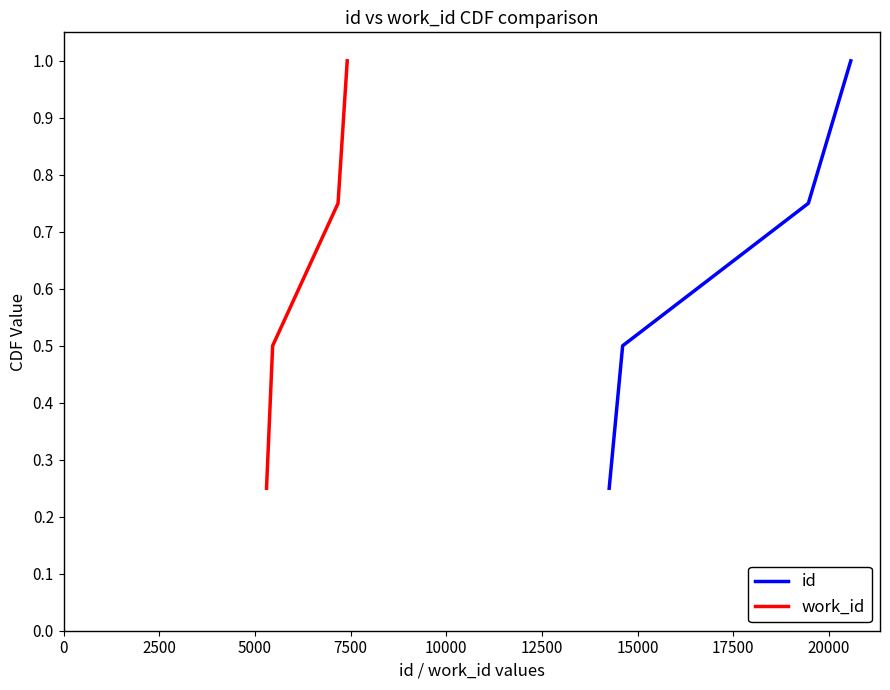

What is the lowest value of the id series?

0.2